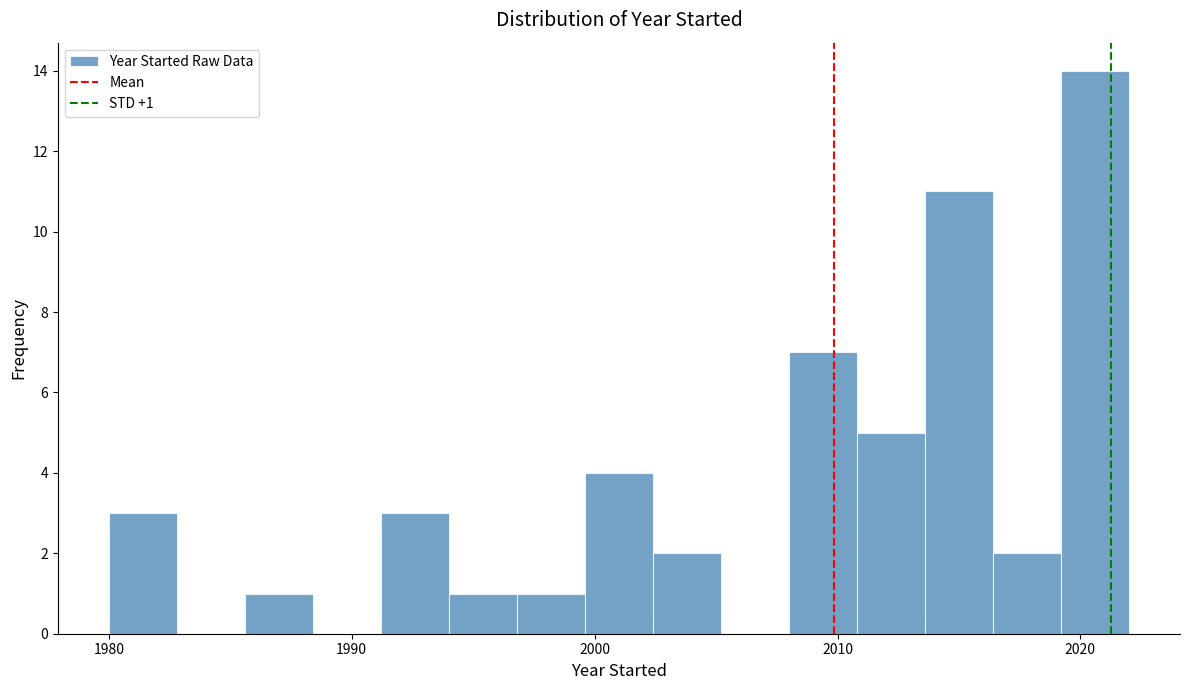

Read against the x-axis, roughly where is the centre of the tallest bar?

2021